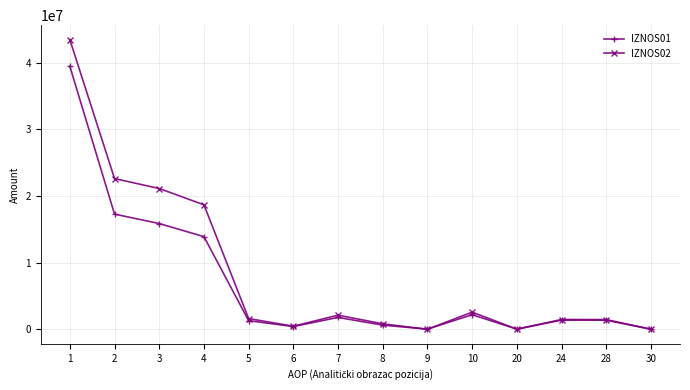

How many data points does each series have?

14